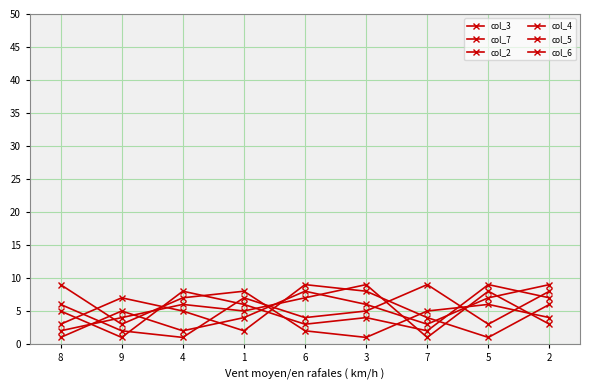

What is the difference between the second highest and second lowest values in the col_5 series?

6